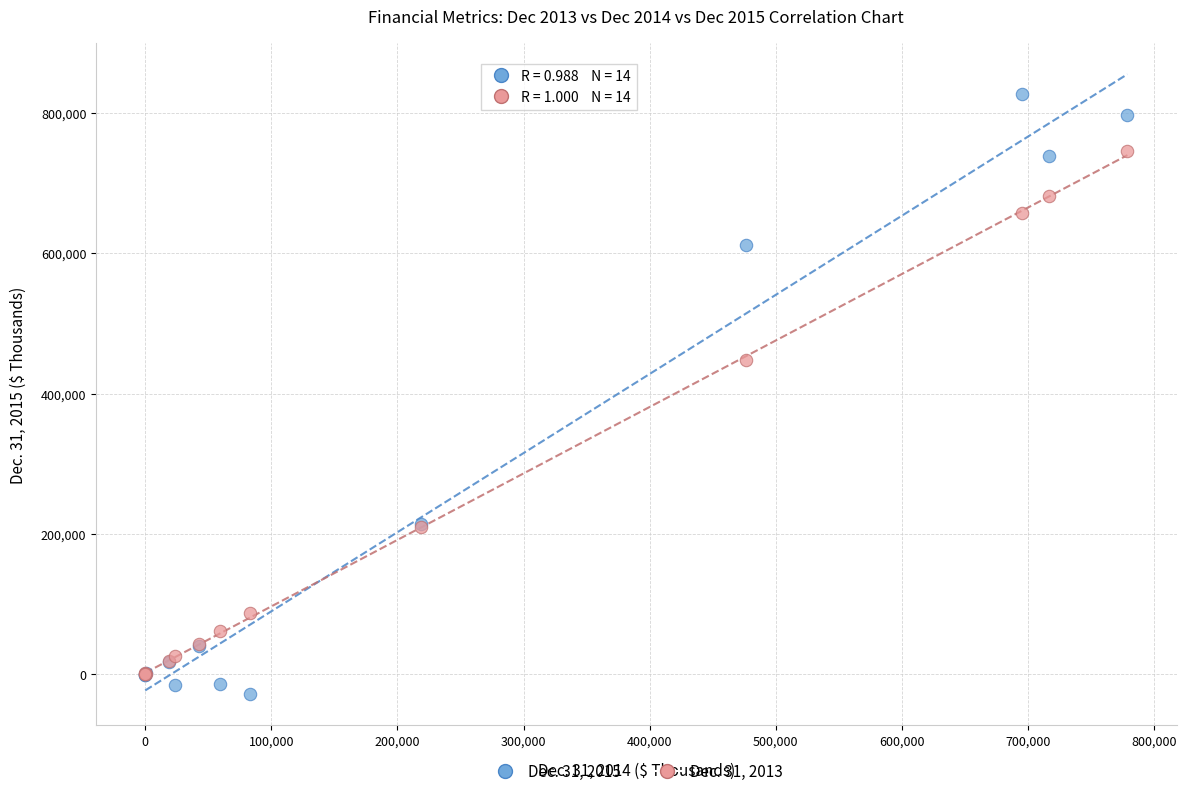

Across all series, what Y value is closest to 398976?

447749